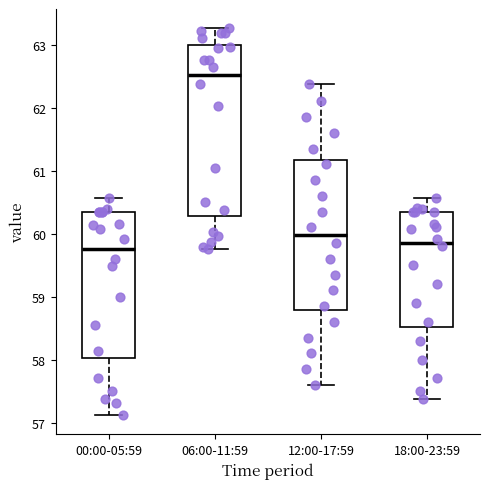

Where does the upper whisker of the box for 00:00-05:59 end on the y-axis? The values are not printed on the chart, so give them approximately, as read against the axis.

60.6